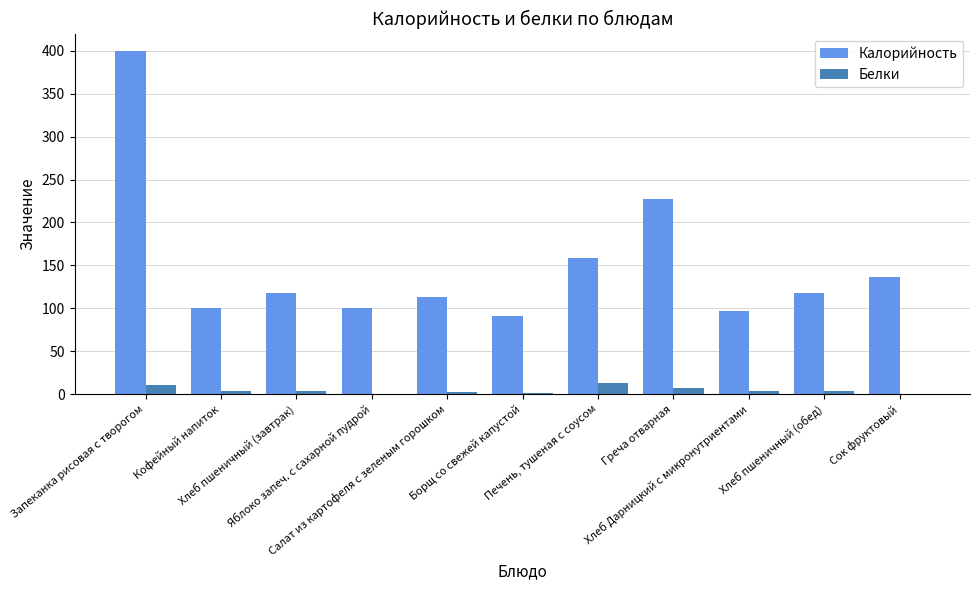

Which series has the largest total across all categories?

Калорийность